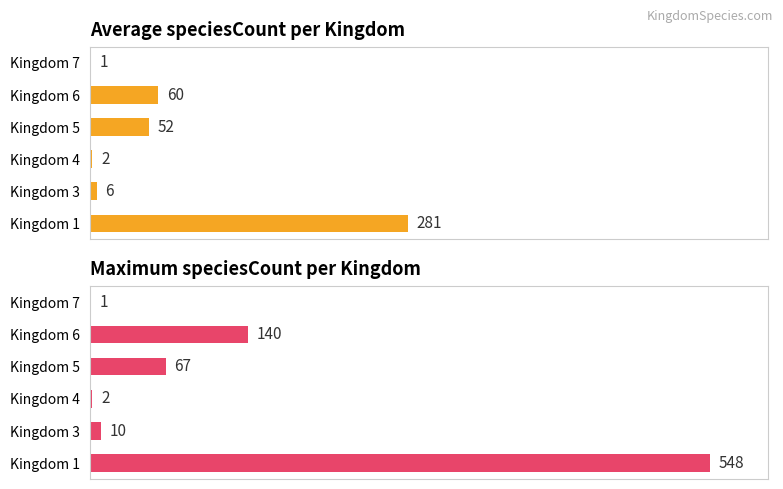

List the series in order of their overall mean, highest first.

Maximum speciesCount, Average speciesCount